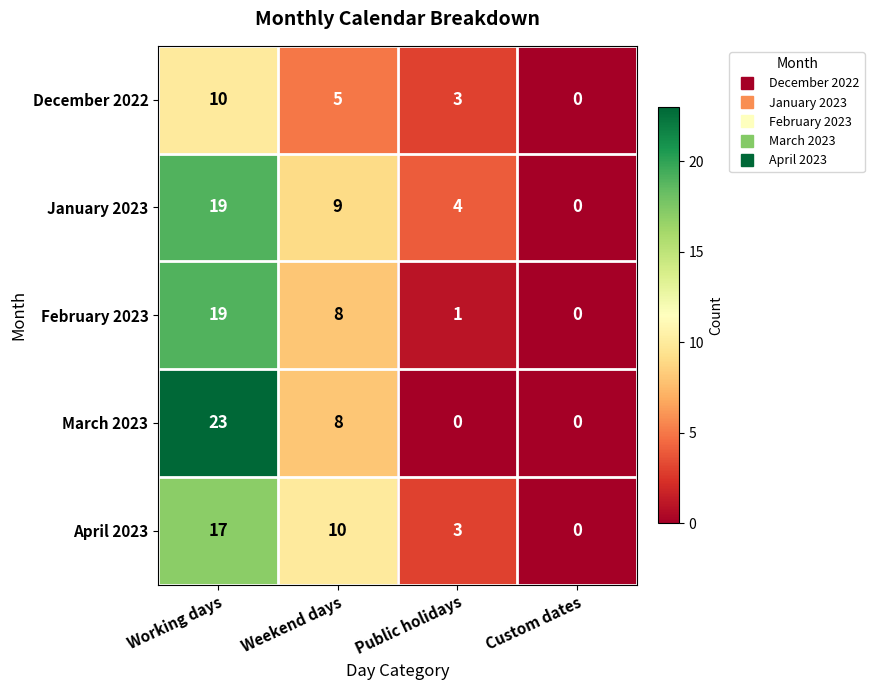

Reading right to left, extract all data points from this chart.

December 2022: 0	3	5	10
January 2023: 0	4	9	19
February 2023: 0	1	8	19
March 2023: 0	0	8	23
April 2023: 0	3	10	17